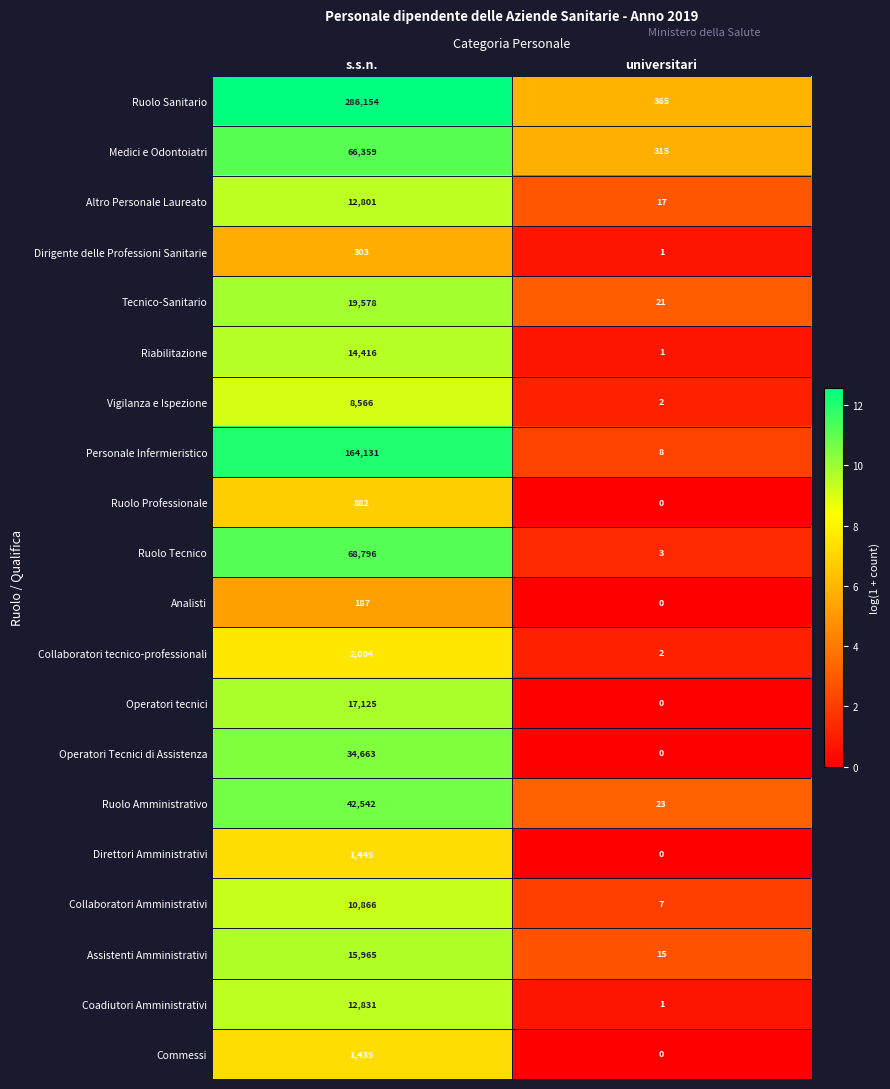

Which series has the largest range (max minus min)?

Ruolo Sanitario